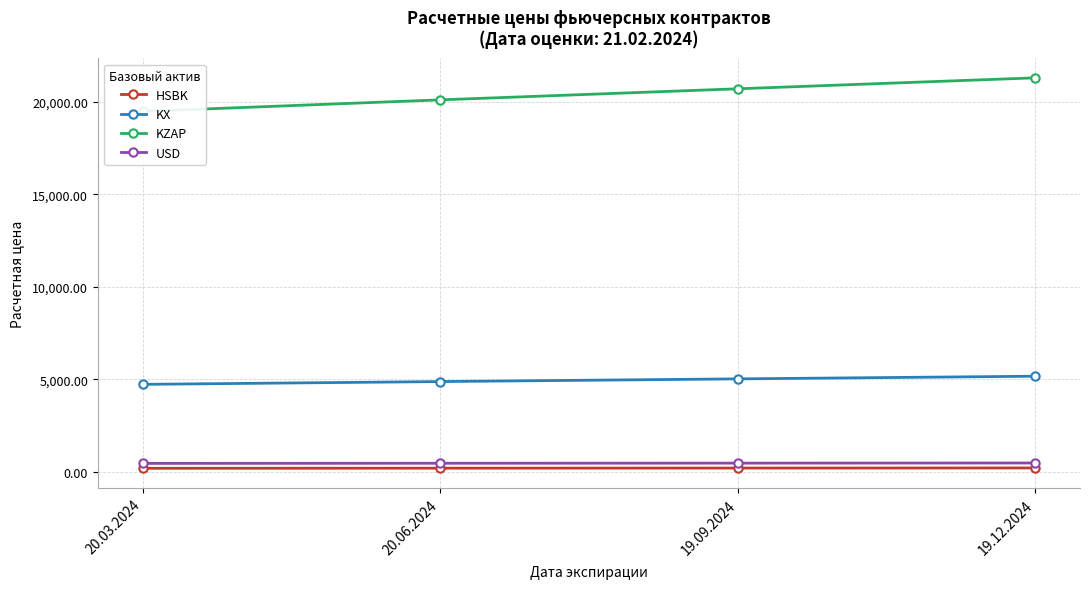

What position from the right is 20.03.2024?

4